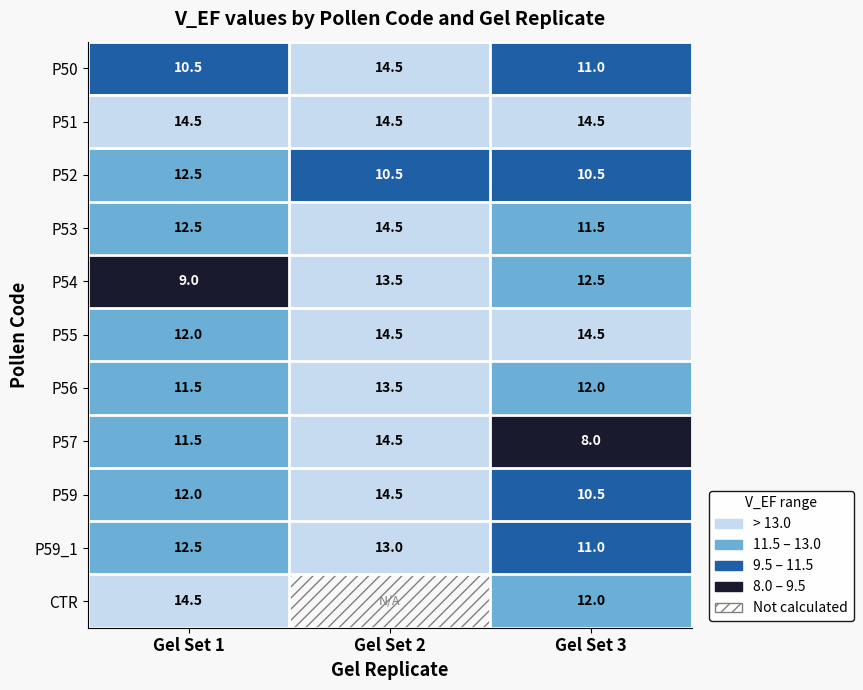

Which category has the highest value in the P54 series?

Gel Set 2